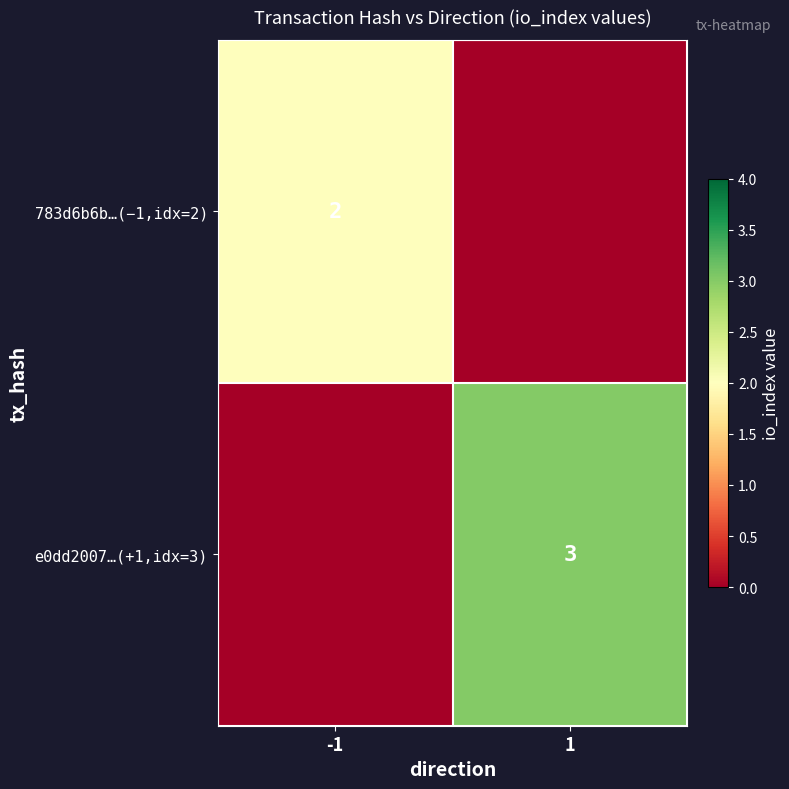

Is the value of 783d6b6b…(−1,idx=2) at -1 greater than the value of e0dd2007…(+1,idx=3) at 1?

No